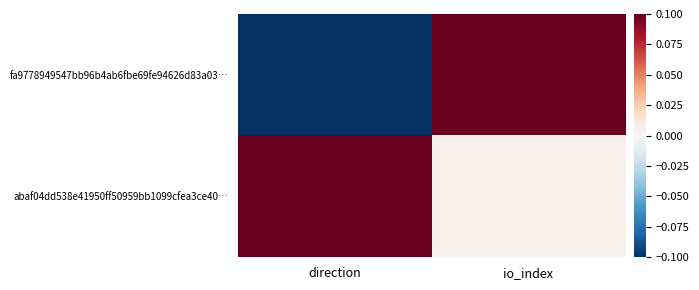

How many categories are shown in the chart?

2